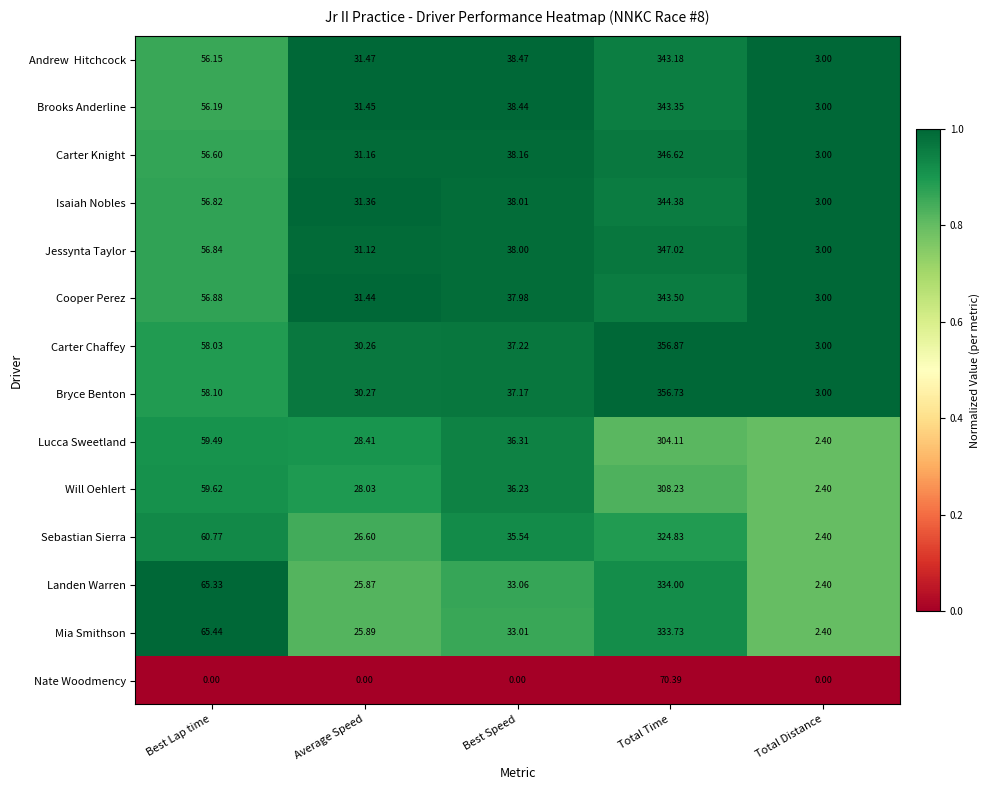

Which series has the largest range (max minus min)?

Carter Chaffey